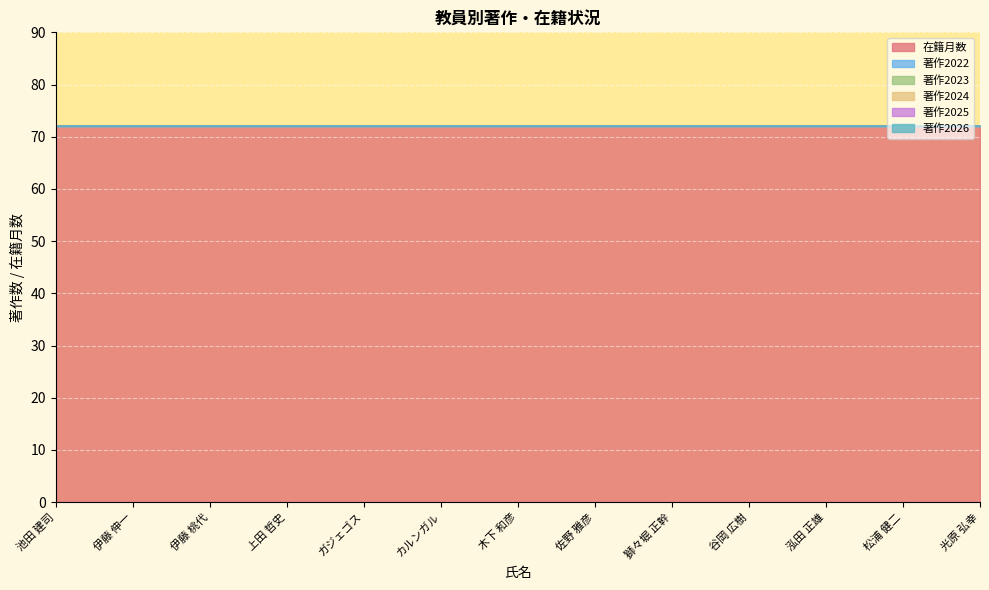

True or false: 著作2024 and 在籍月数 intersect in this chart.

False